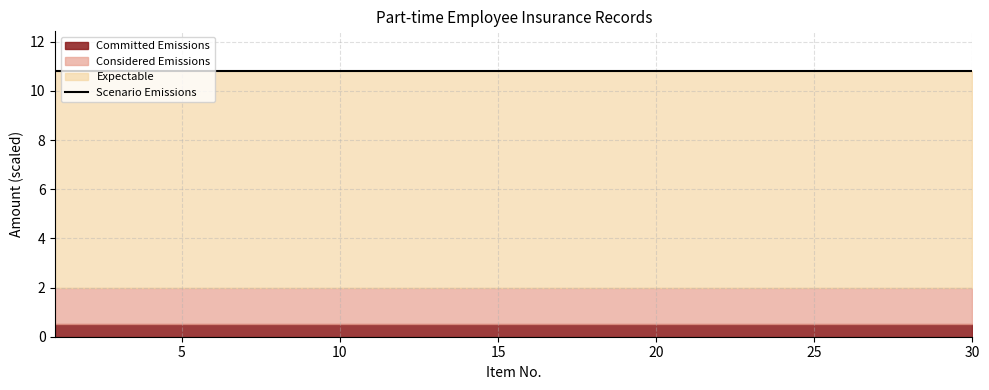

What are all the series names shown in the legend?

Committed Emissions, Considered Emissions, Expectable, Scenario Emissions